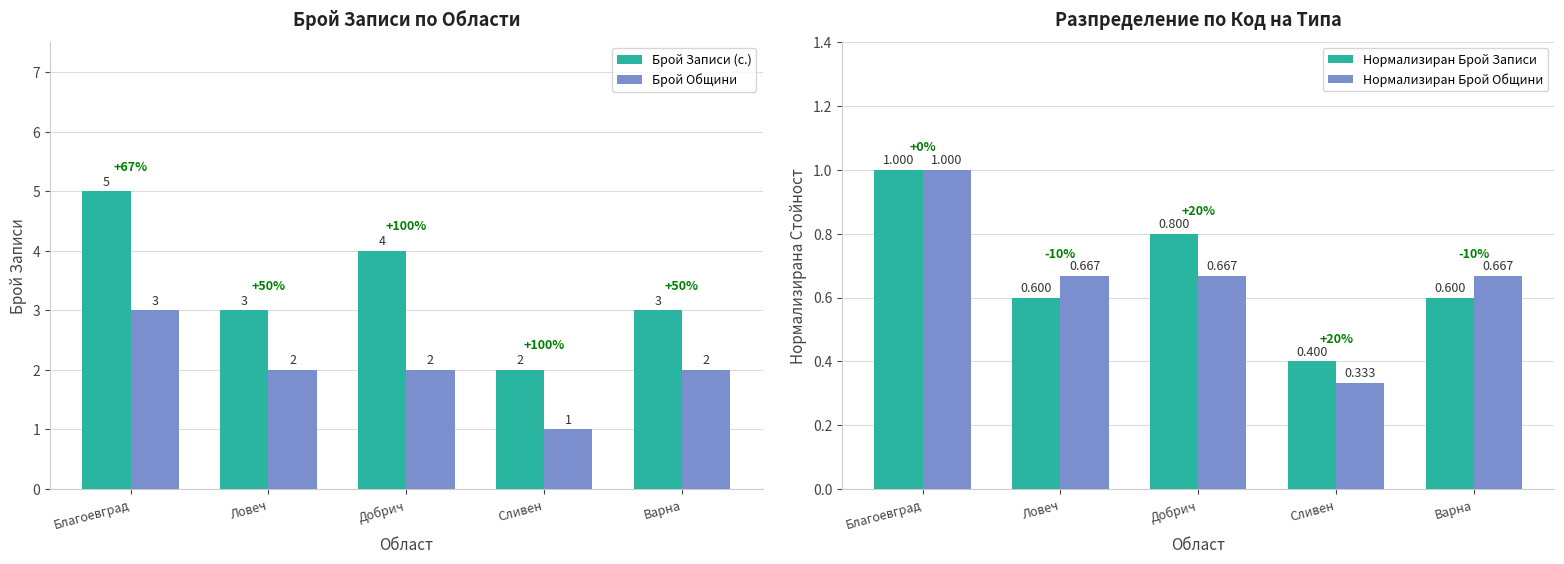

How many bars are there in total?

20